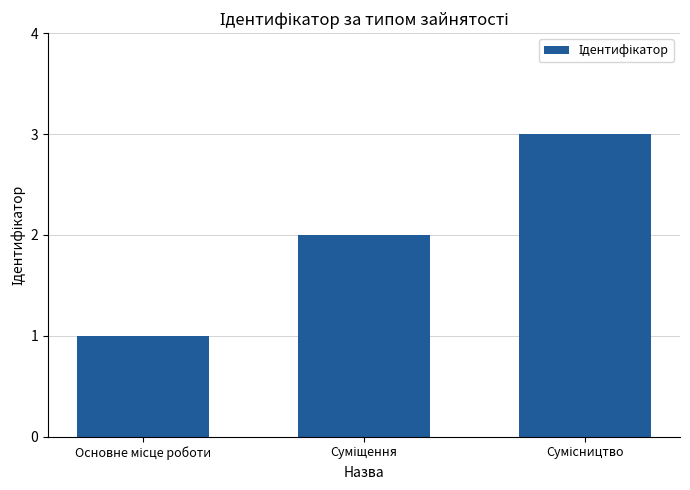

Reading right to left, list all the values displayed in this chart.

3	2	1